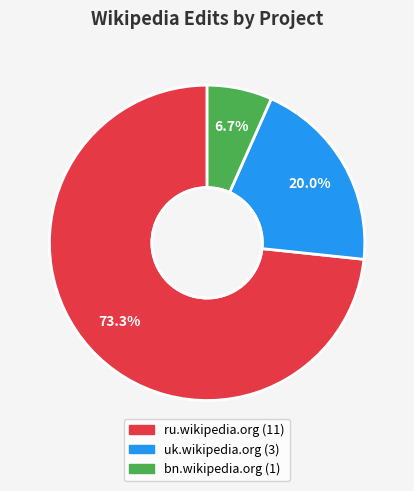

Which slice is the largest?

ru.wikipedia.org